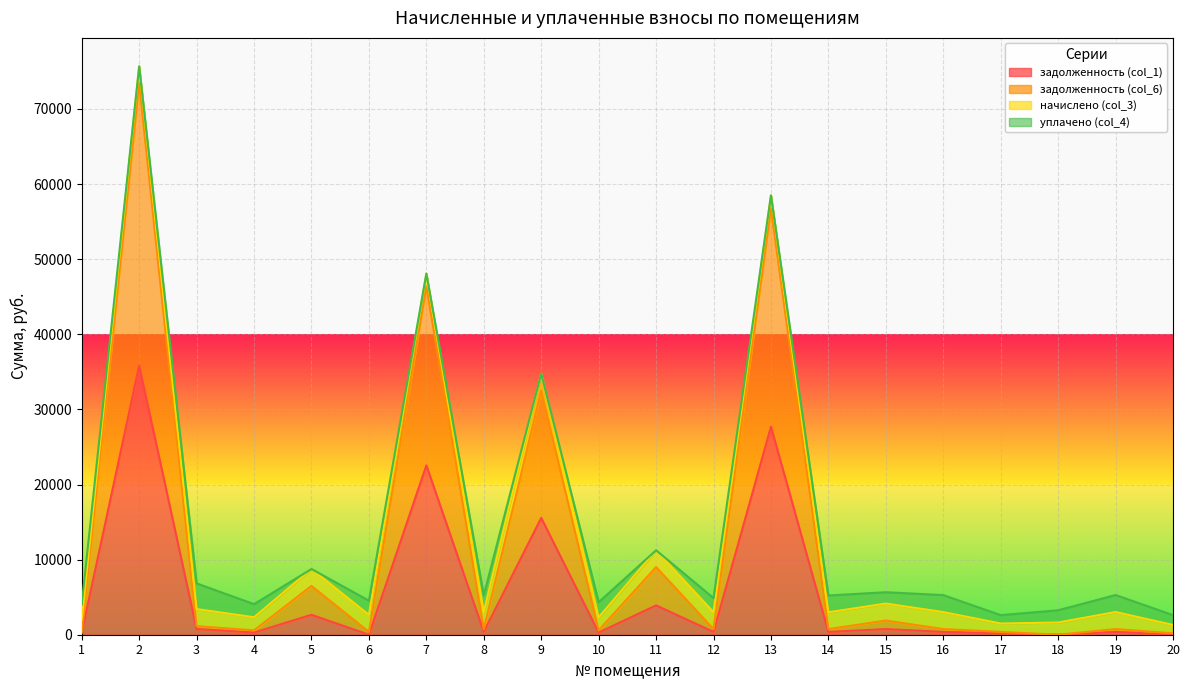

Rank the categories by задолженность (col_6) value from highest to lowest.

2, 13, 7, 9, 11, 5, 15, 3, 19, 16, 8, 12, 14, 4, 10, 6, 17, 1, 20, 18